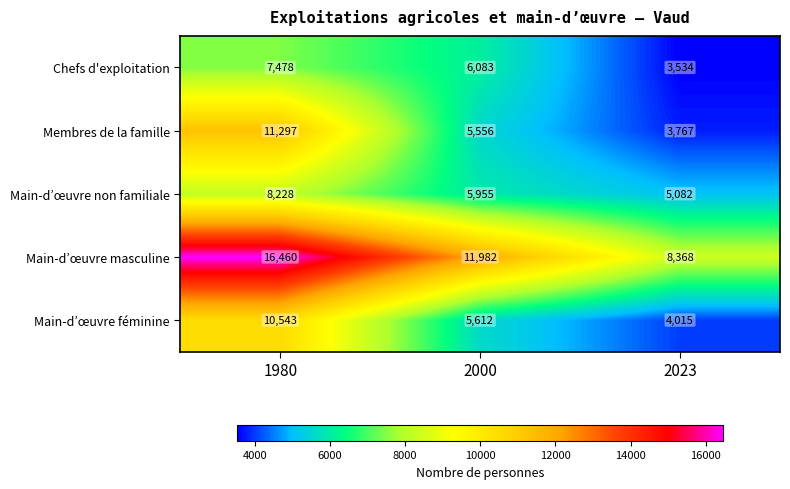

Rank the series at 1980 from highest to lowest value.

Main-d’œuvre masculine, Membres de la famille, Main-d’œuvre féminine, Main-d’œuvre non familiale, Chefs d'exploitation